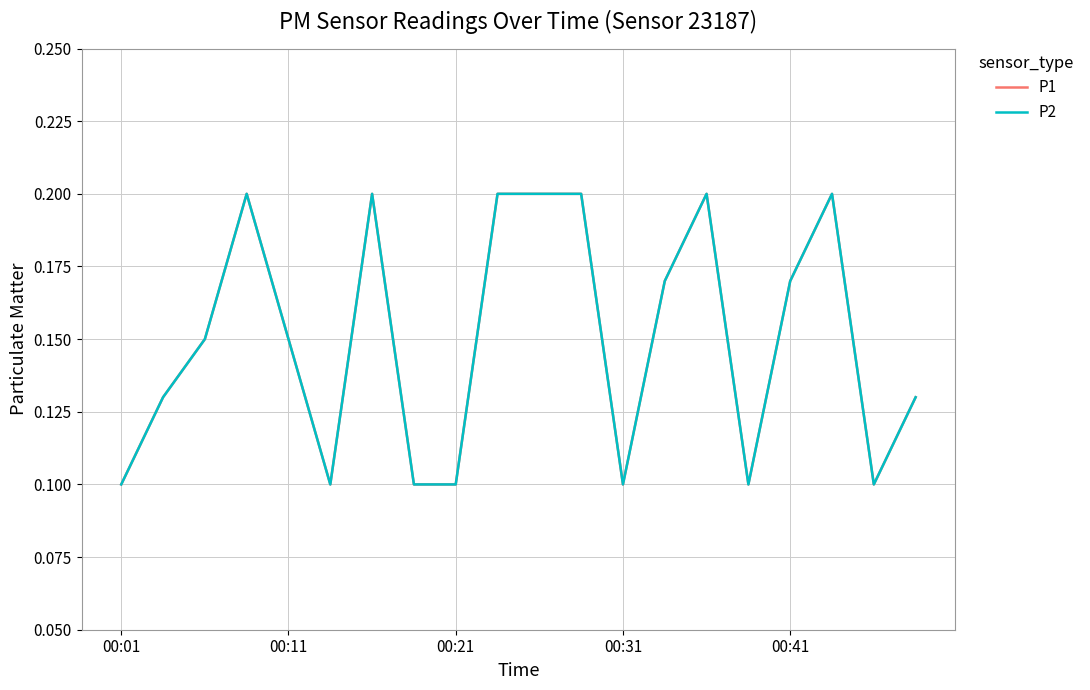

Is this an area chart (filled region under the line)?

No